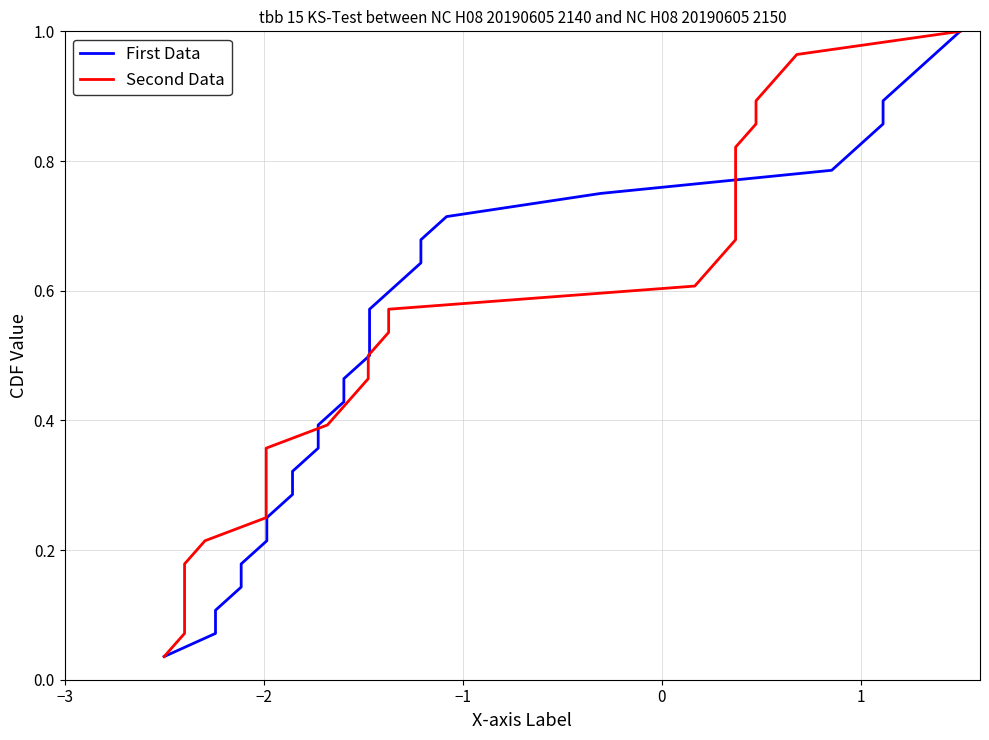

Does the chart have visible grid lines?

Yes